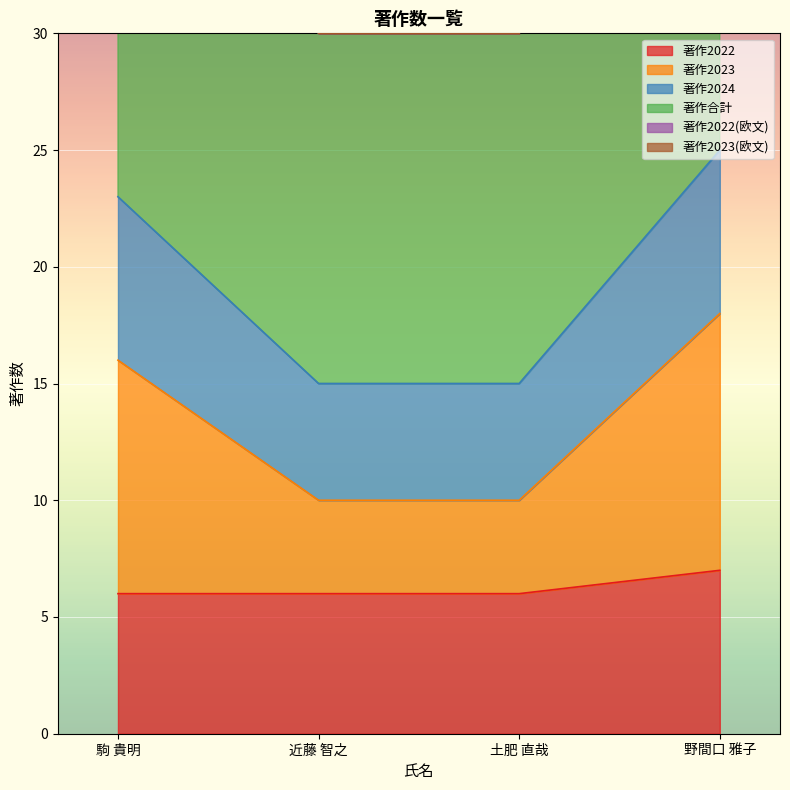

The 著作2022 series shows 11 at 近藤 智之. True or false?

False